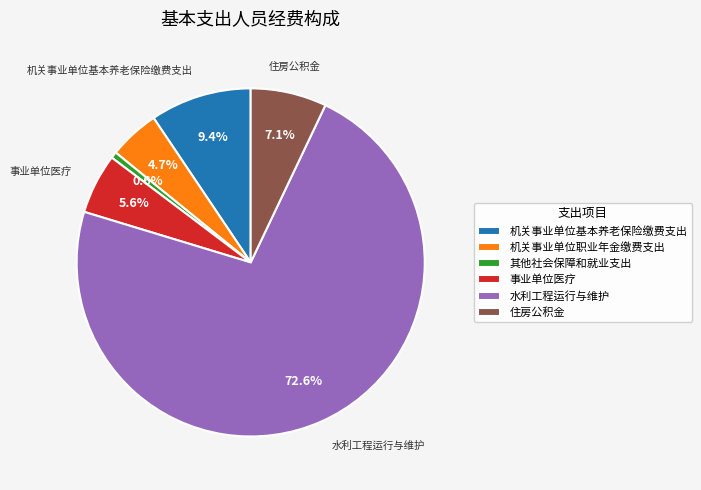

How much of the chart is everything except 水利工程运行与维护?

27.4%